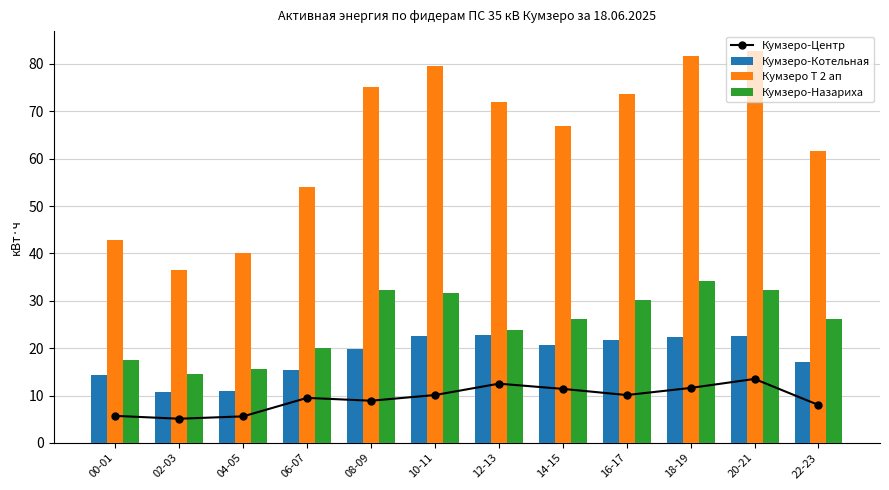

How many series are shown in this chart?

4